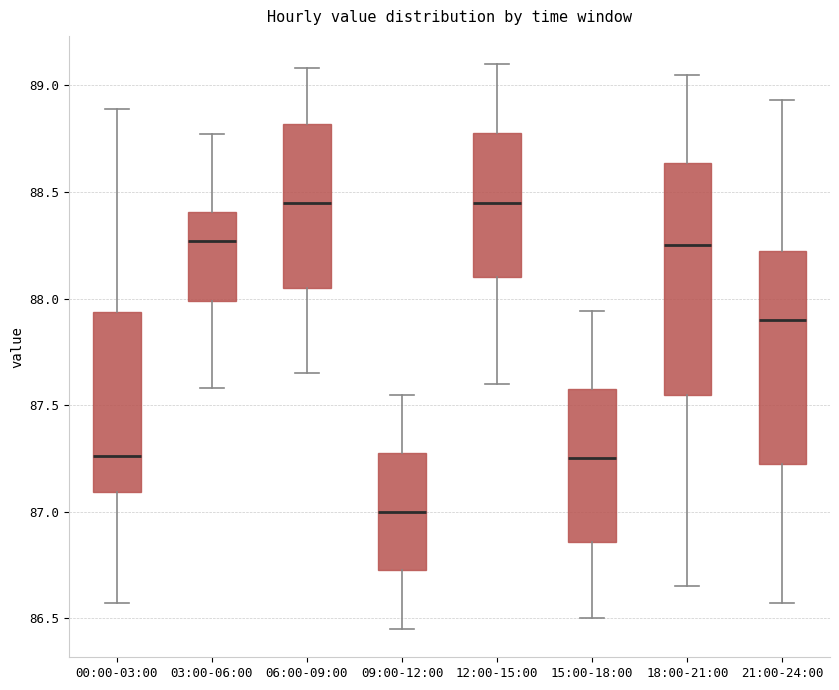

Reading left to right, transcribe this box plot: for each box, give where its median line is, the range the box spans, and where its two whiskers end, as read against the y-axis. The values are not printed on the chart, so give them approximately, as read against the axis.

00:00-03:00: median 87.25, box 87.10 to 87.95, whiskers 86.55 to 88.90
03:00-06:00: median 88.25, box 88.00 to 88.40, whiskers 87.60 to 88.75
06:00-09:00: median 88.45, box 88.05 to 88.80, whiskers 87.65 to 89.10
09:00-12:00: median 87.00, box 86.75 to 87.30, whiskers 86.45 to 87.55
12:00-15:00: median 88.45, box 88.10 to 88.80, whiskers 87.60 to 89.10
15:00-18:00: median 87.25, box 86.85 to 87.60, whiskers 86.50 to 87.95
18:00-21:00: median 88.25, box 87.55 to 88.65, whiskers 86.65 to 89.05
21:00-24:00: median 87.90, box 87.25 to 88.25, whiskers 86.55 to 88.95